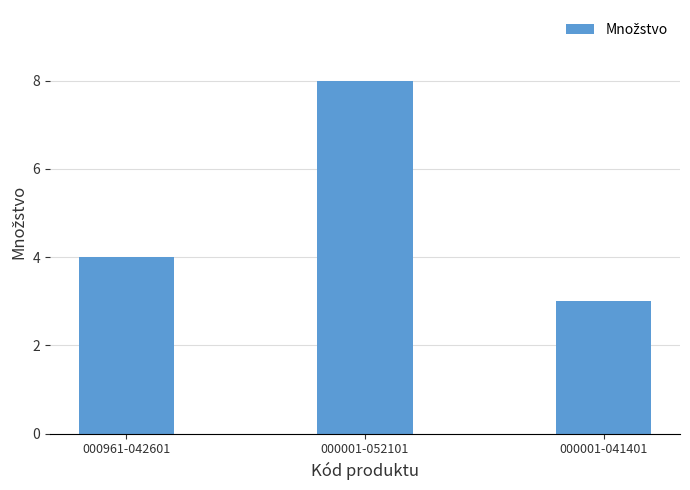

At which category does the chart reach its minimum across all series?

000001-041401